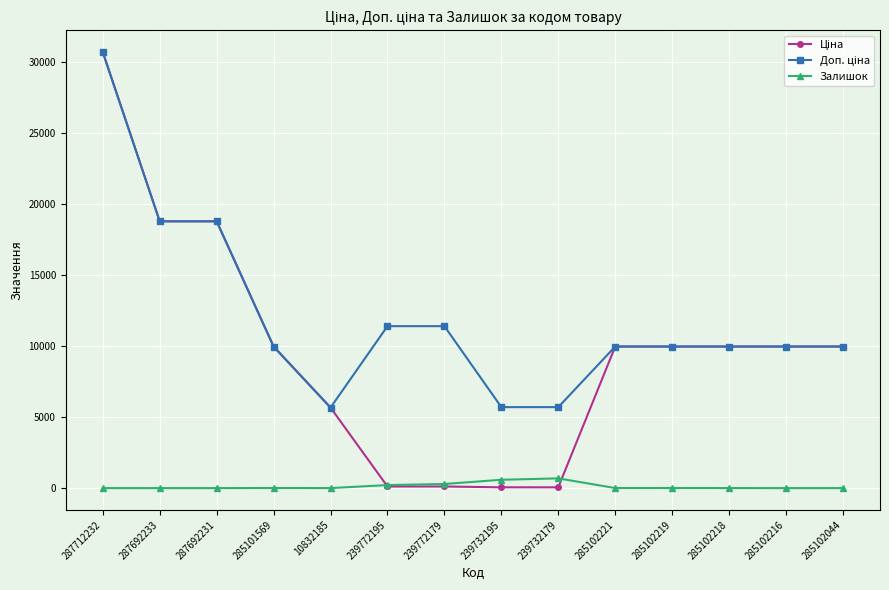

Does the chart have visible grid lines?

Yes